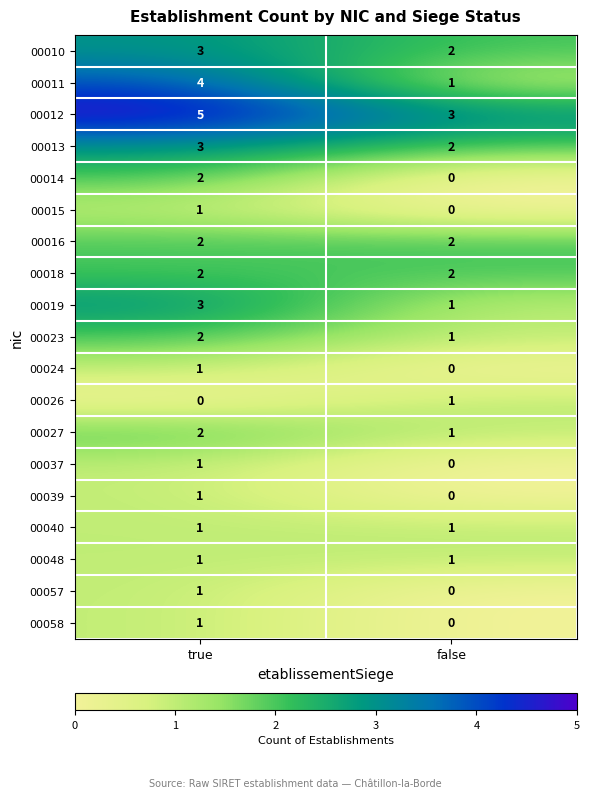

What is the greatest value displayed?

5